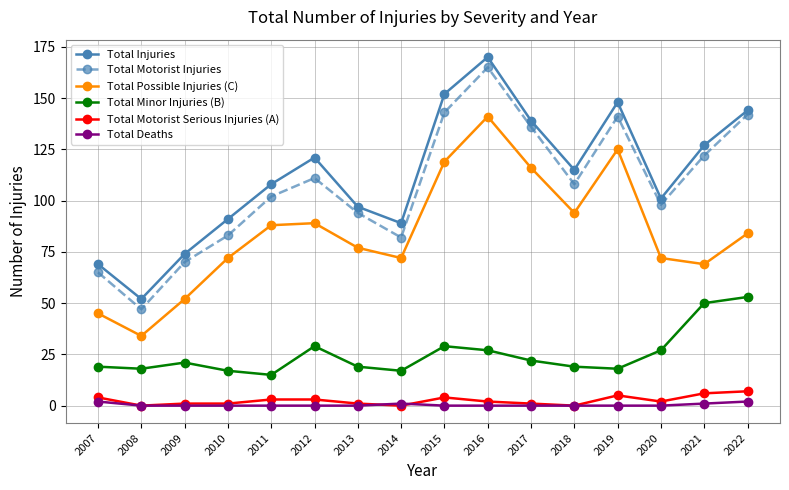

What is the sum of all Total Motorist Serious Injuries (A) values?

40